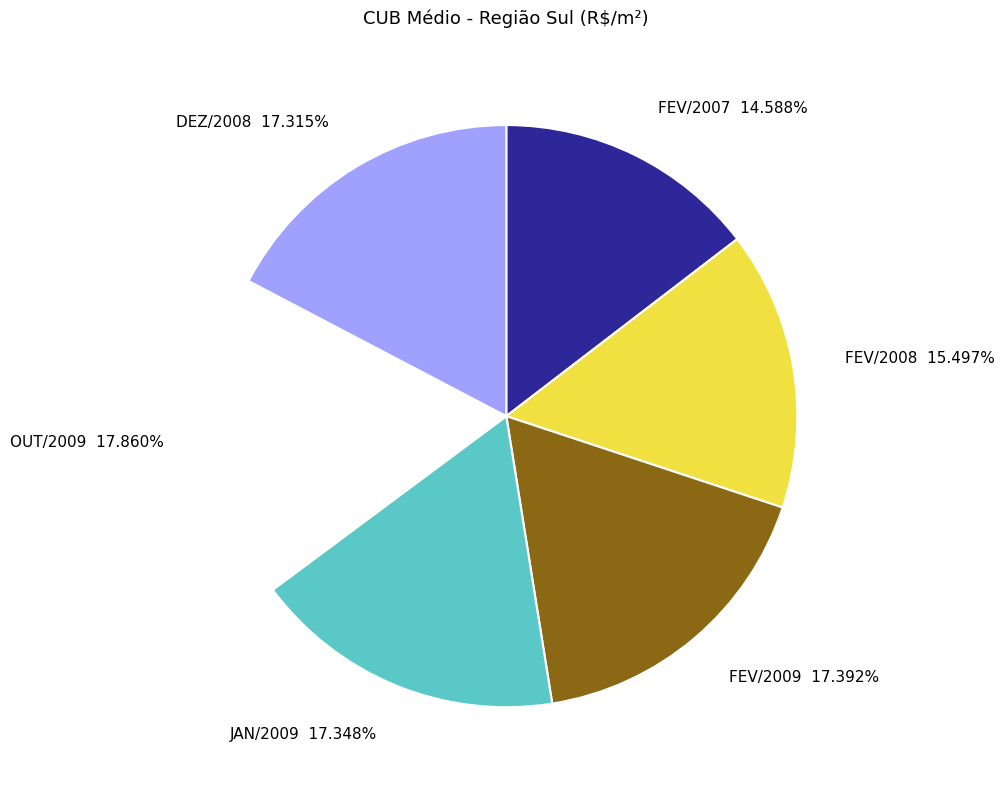

How many slices are in this pie chart?

6